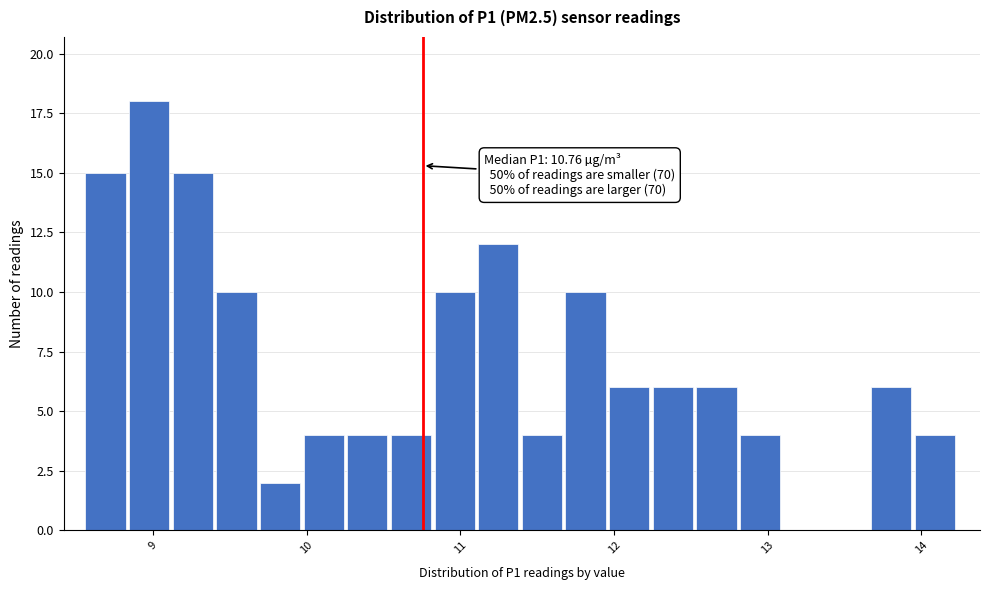

Read against the x-axis, roughly where is the centre of the tallest bar?

9.0